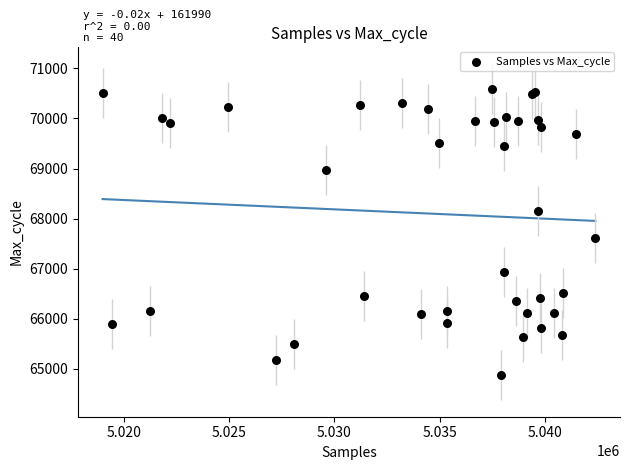

What Y value in the scatter plot is closest to 67735?

67616